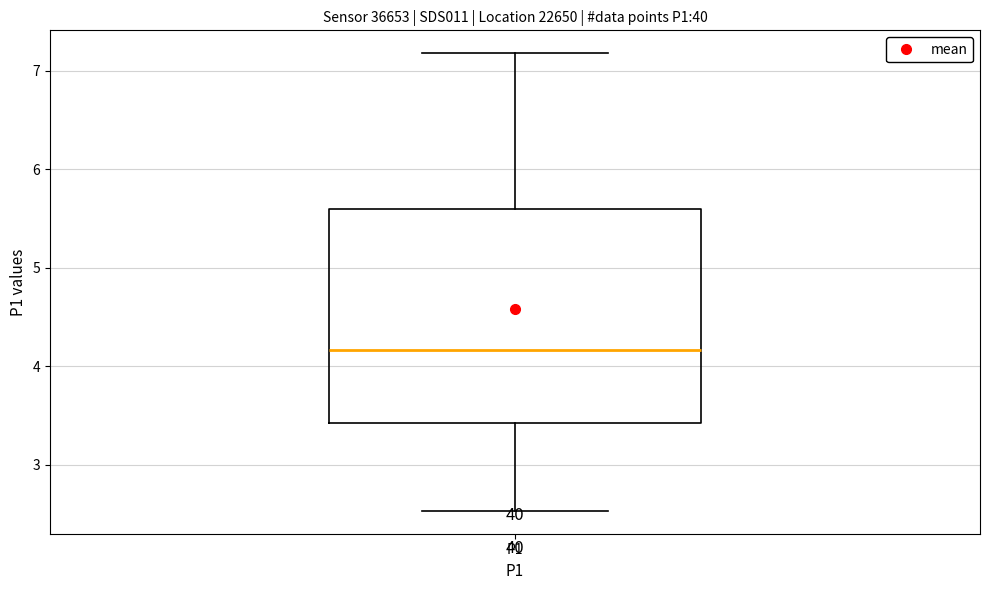

Transcribe this box plot: give where the median line is, the range the box spans, and where the two whiskers end, as read against the y-axis. The values are not printed on the chart, so give them approximately, as read against the axis.

median 4.2, box 3.4 to 5.6, whiskers 2.5 to 7.2